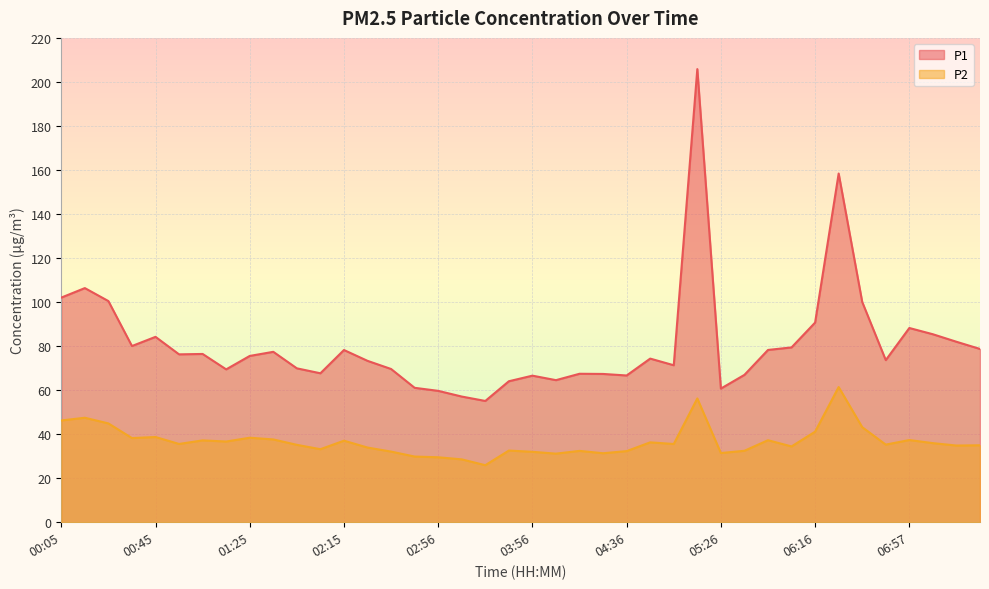

At how many categories does at least one series exceed 40?

40